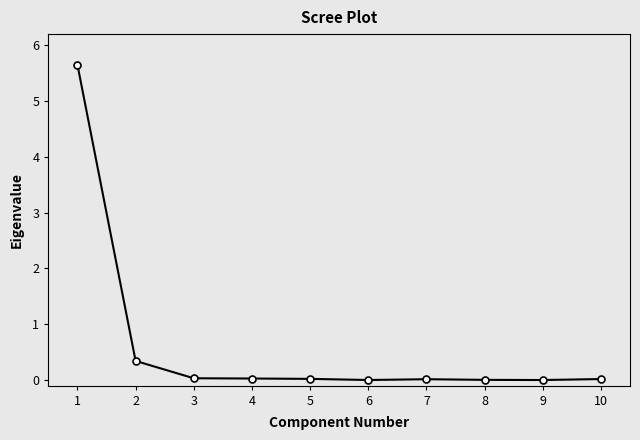

What is the sum of all values?

6.1